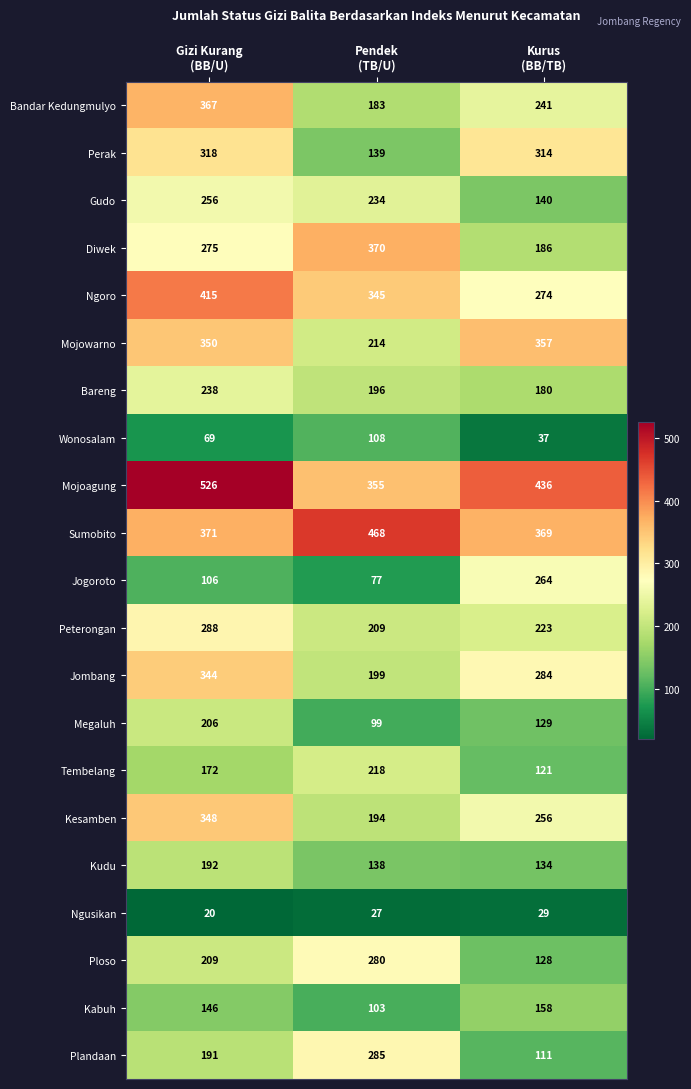

What is the maximum value for Gudo?

256